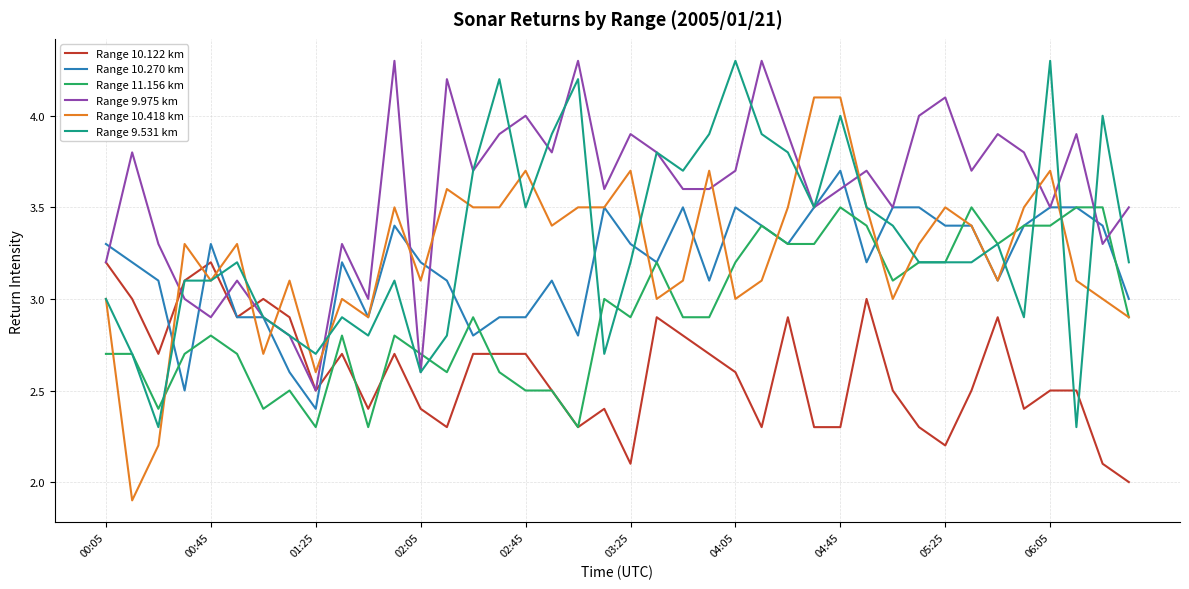

Which series has the widest spread of values?

Range 10.418 km